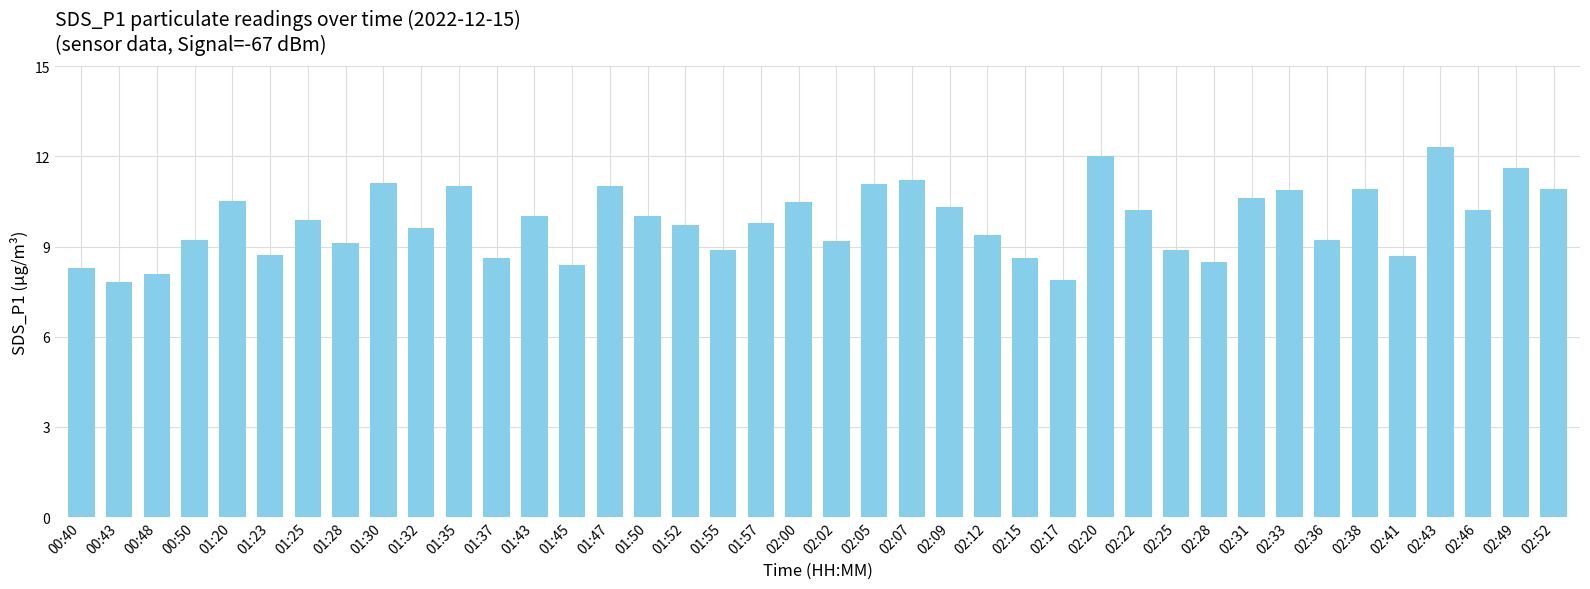

The value at 02:43 is 4.3. True or false?

False